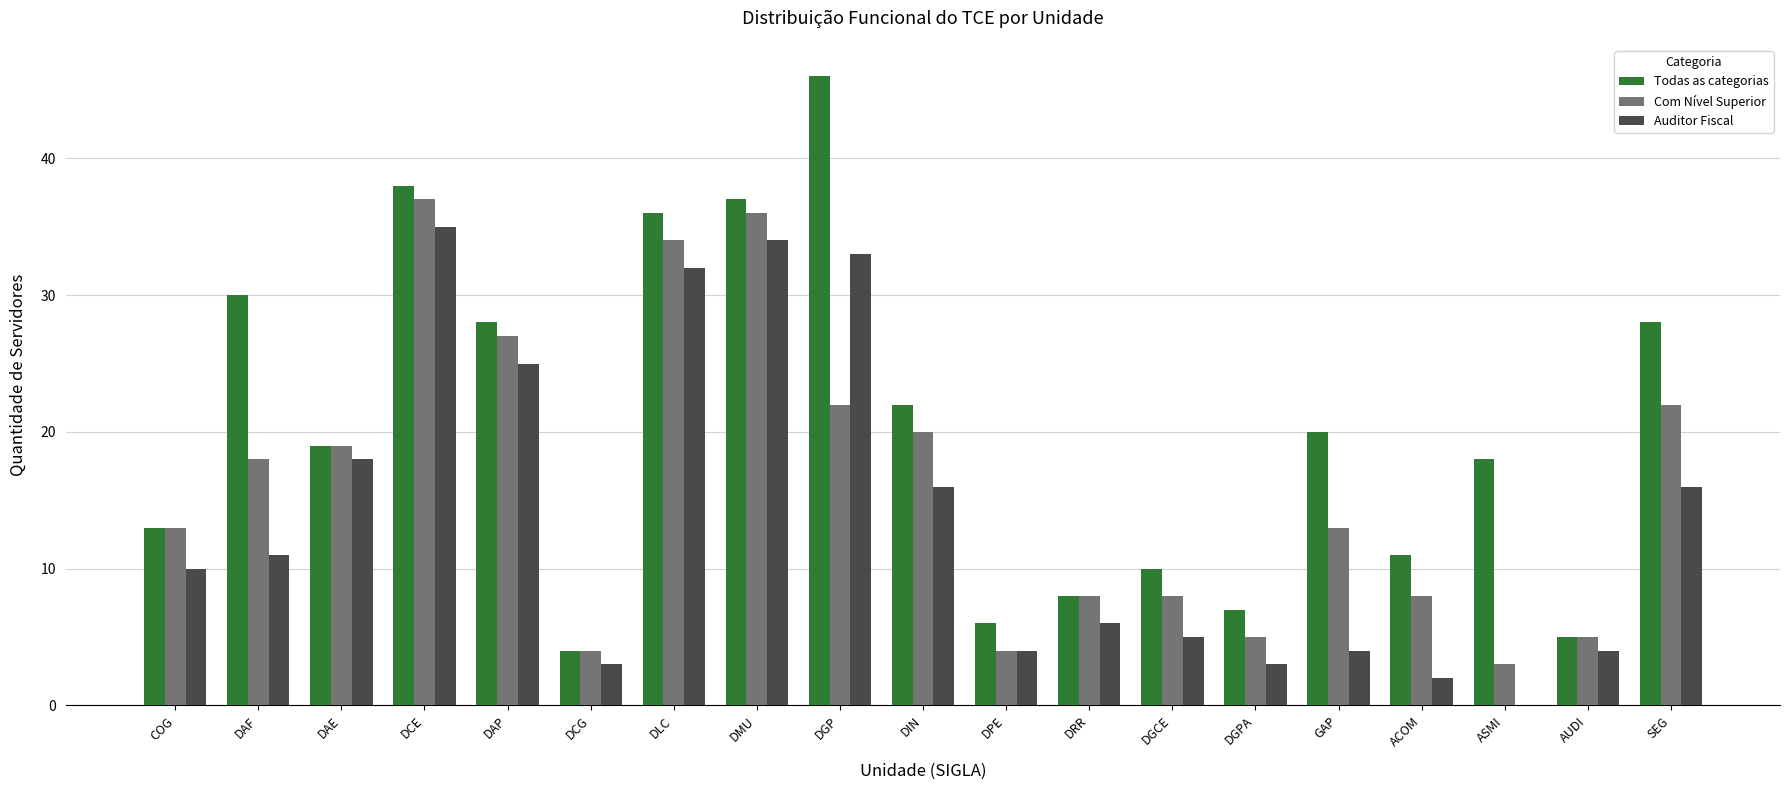

Which category has the highest value in the Auditor Fiscal series?

DCE